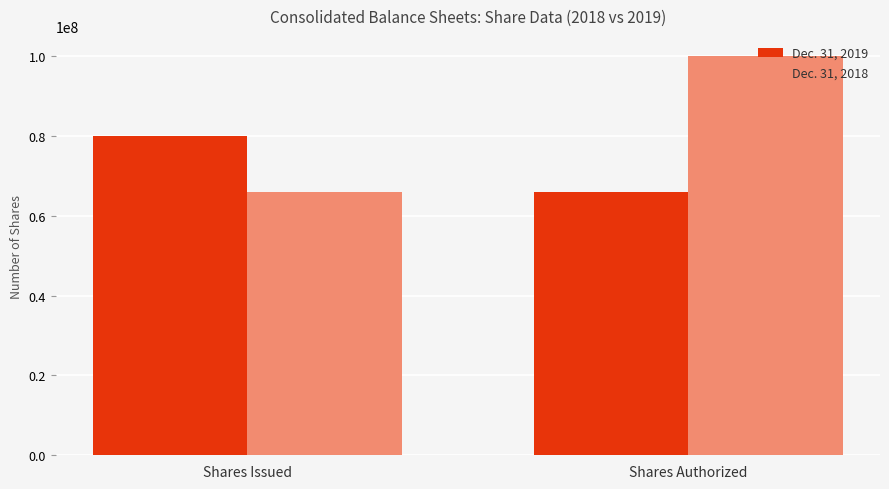

What is the label of the 1st bar from the right?

Shares Authorized